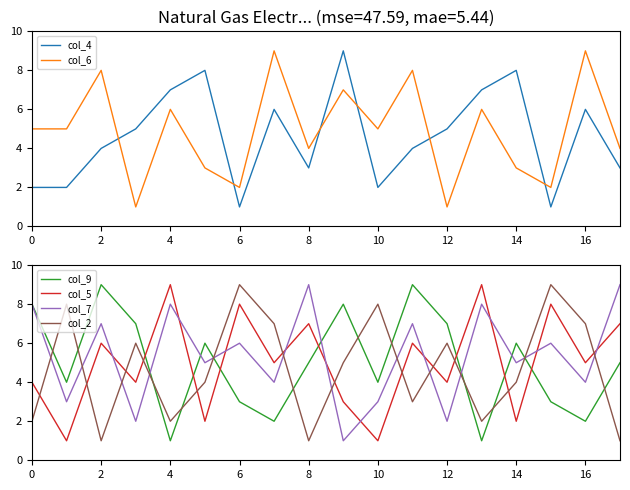

True or false: col_7 has a value of 7 at 10.

False